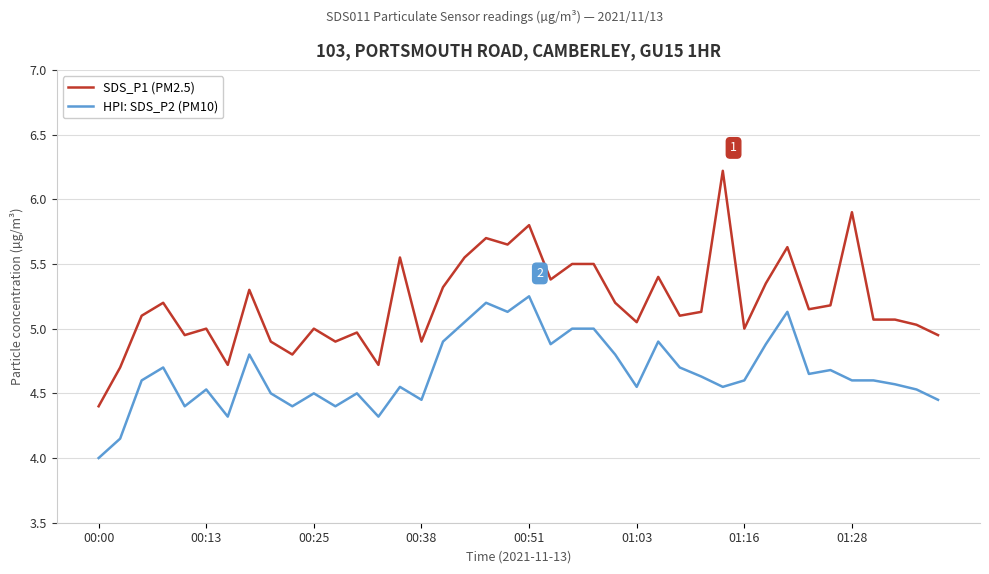

What is the minimum value shown in the chart?

4.0